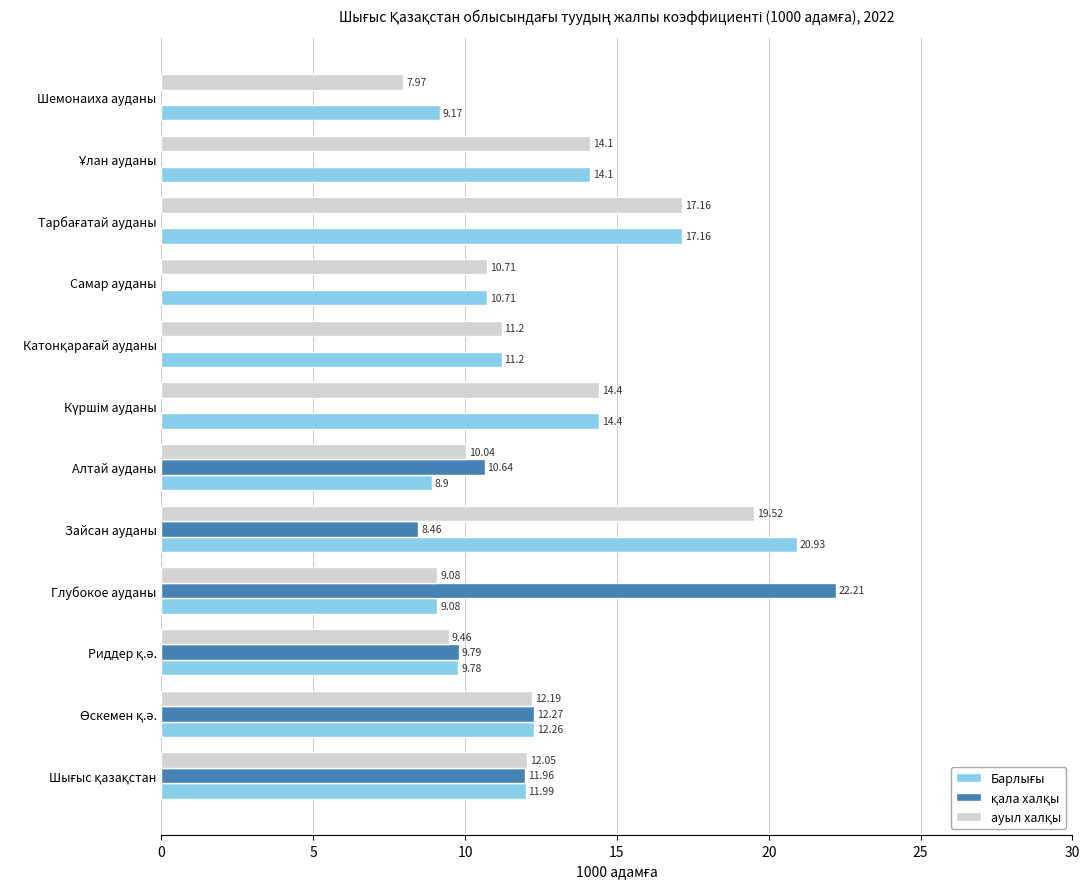

What is the greatest value displayed?

22.2